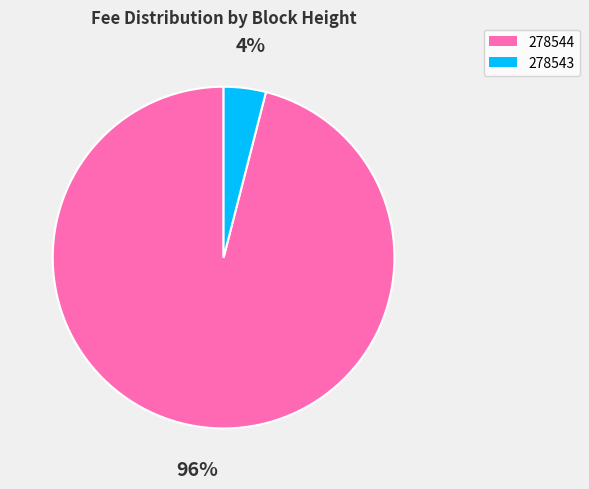

Which slice is the largest?

278544